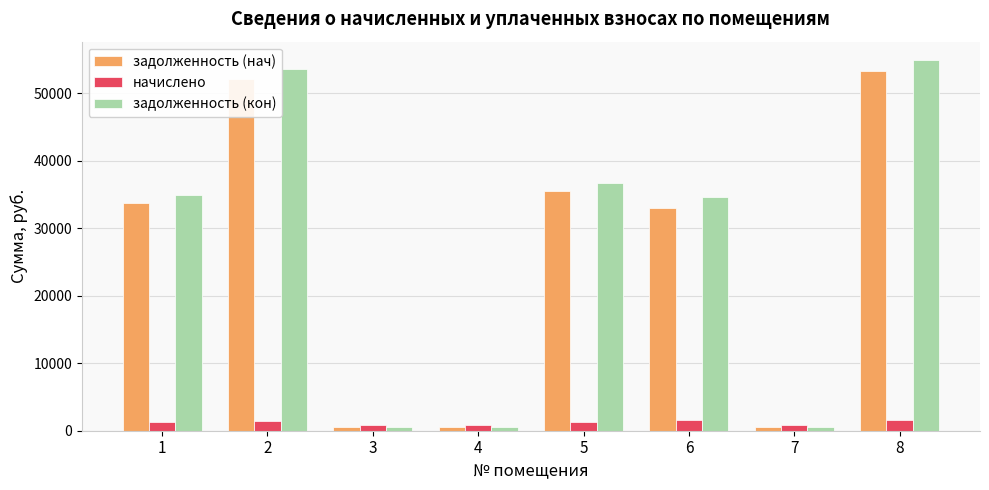

What is the value of the начислено bar at the 4th from the left?

805.7